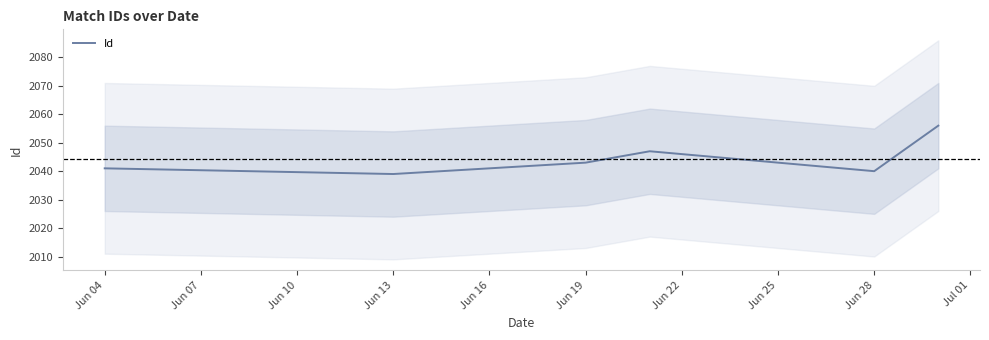

Is it true that Id equals 2041 at Jun 04?

True